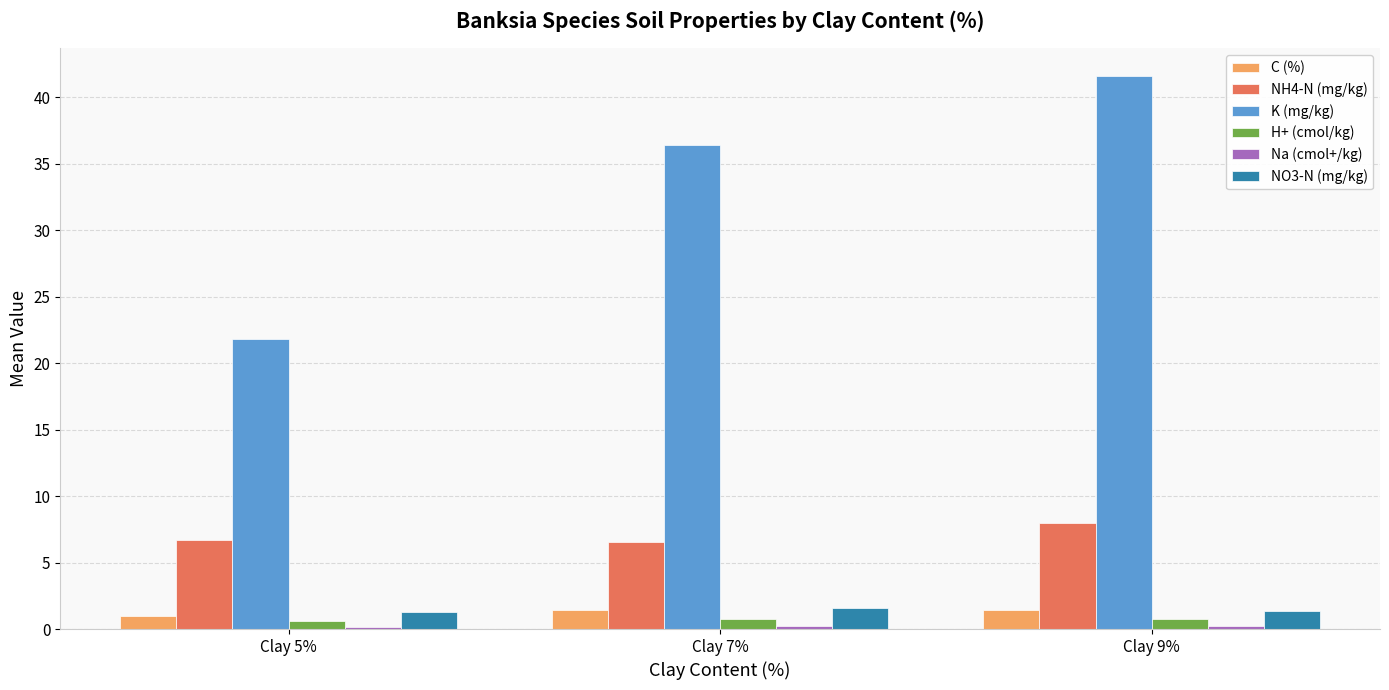

Which series has the largest total across all categories?

K (mg/kg)